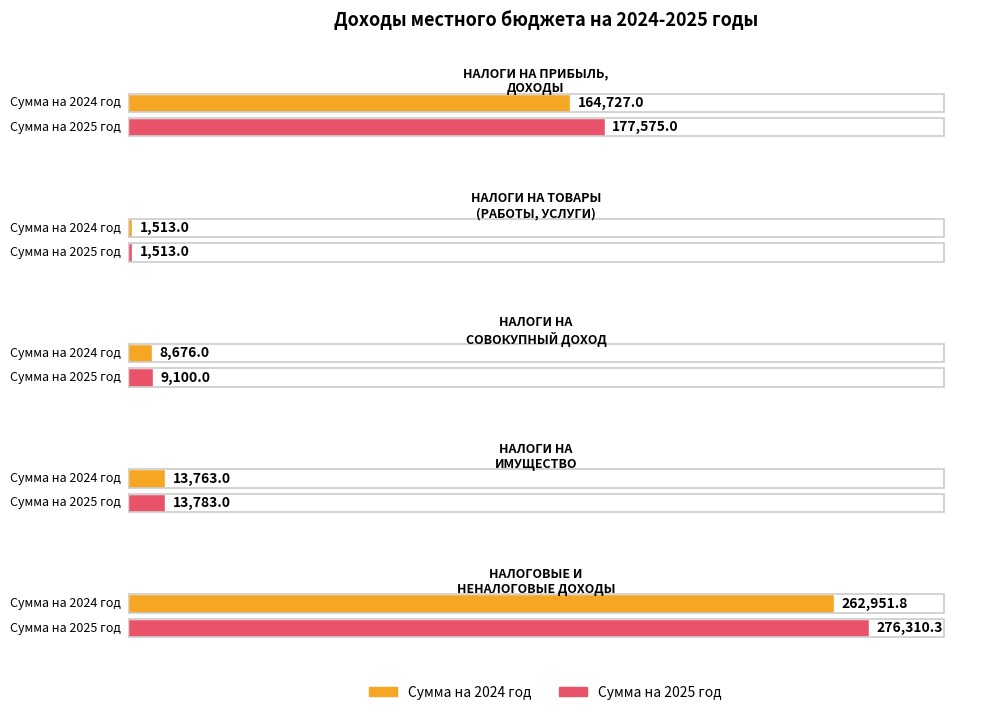

What are all the series names shown in the legend?

Сумма на 2024 год, Сумма на 2025 год